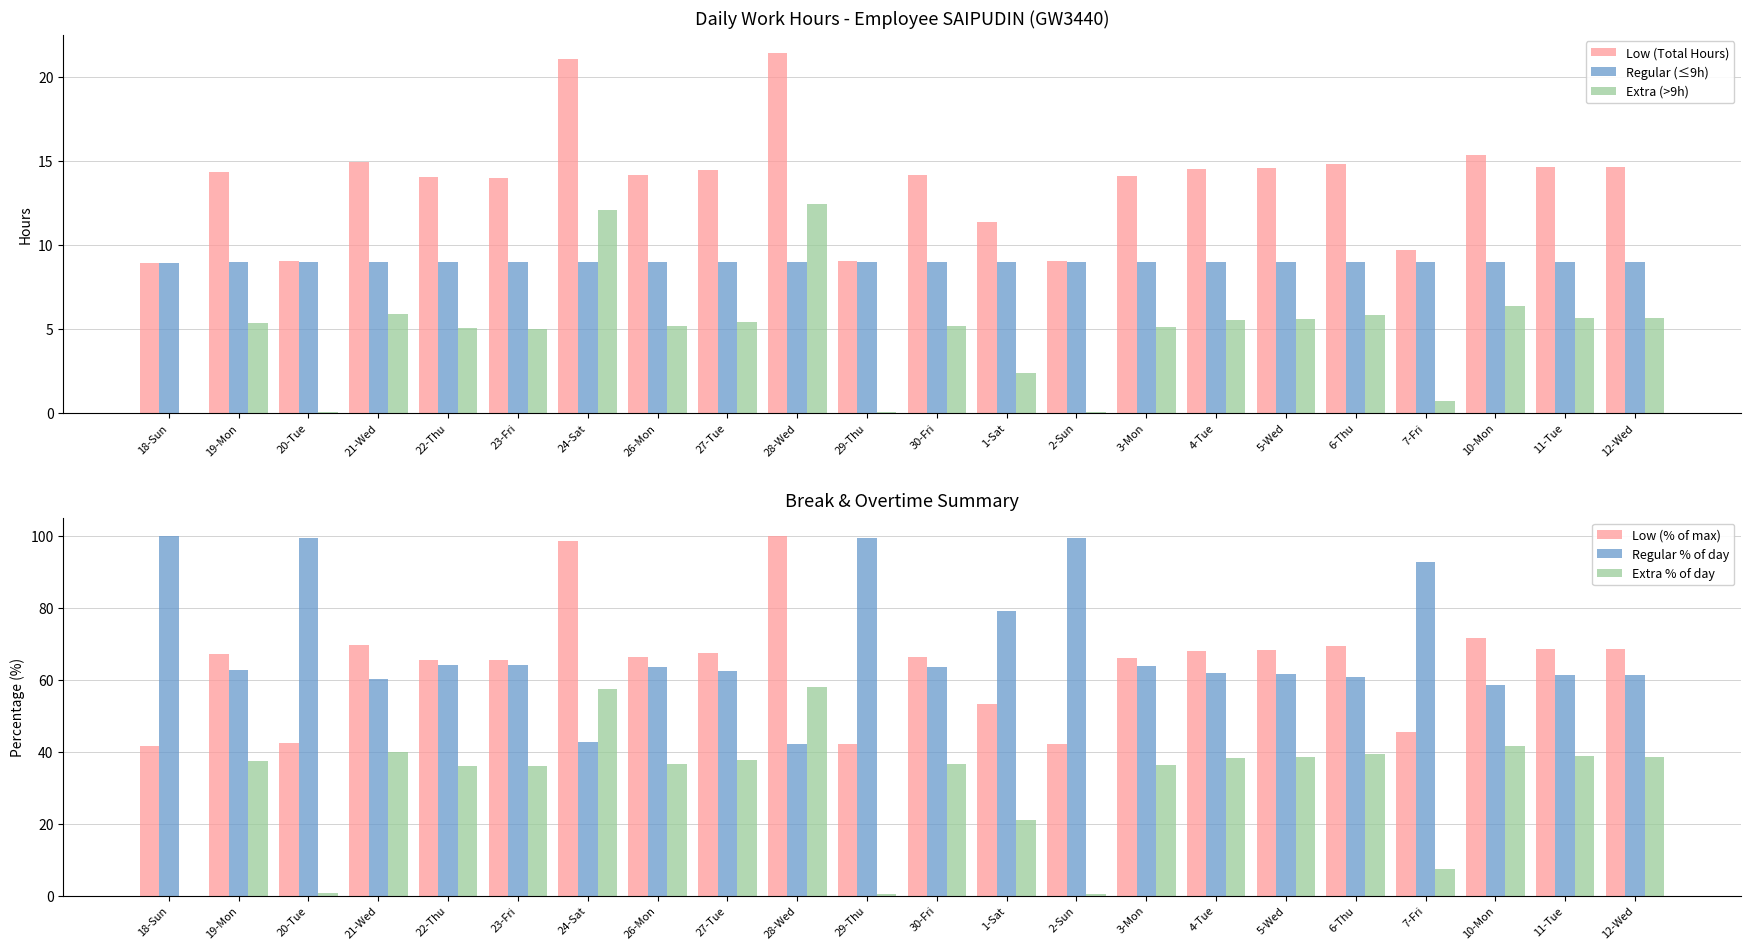

What is the spread (max minus min) of values at 1-Sat?

76.7